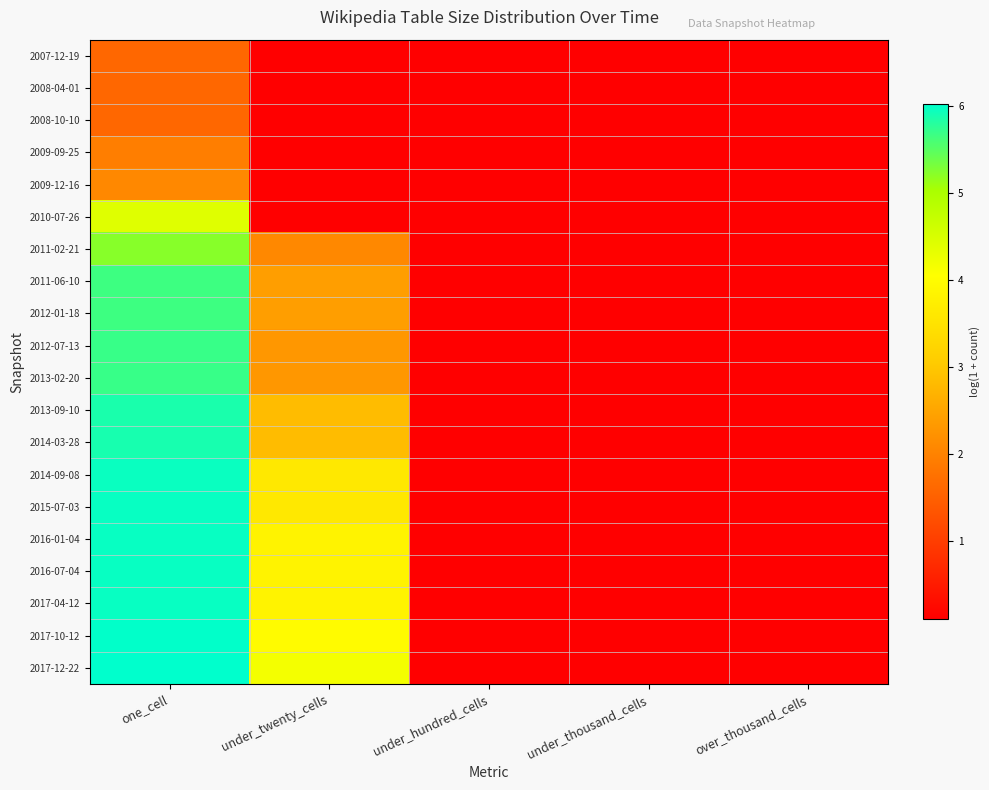

Rank the series at one_cell from highest to lowest value.

2017-12-22, 2017-10-12, 2017-04-12, 2015-07-03, 2016-01-04, 2016-07-04, 2014-09-08, 2014-03-28, 2013-09-10, 2012-07-13, 2013-02-20, 2011-06-10, 2012-01-18, 2011-02-21, 2010-07-26, 2009-12-16, 2009-09-25, 2007-12-19, 2008-04-01, 2008-10-10